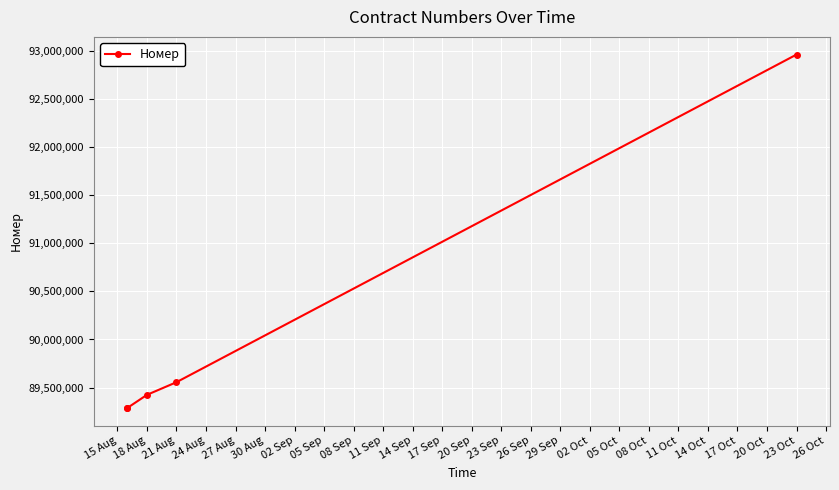

What is the ratio of the value at 24 Aug to the value at 18 Aug?

1.0